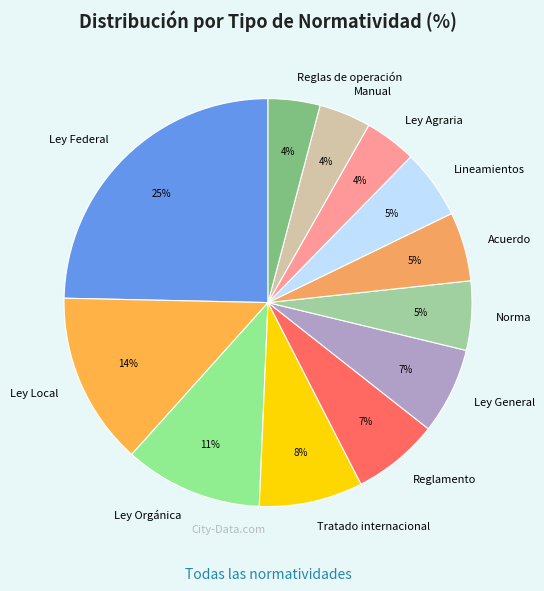

Which has a higher value, Lineamientos or Ley Local?

Ley Local